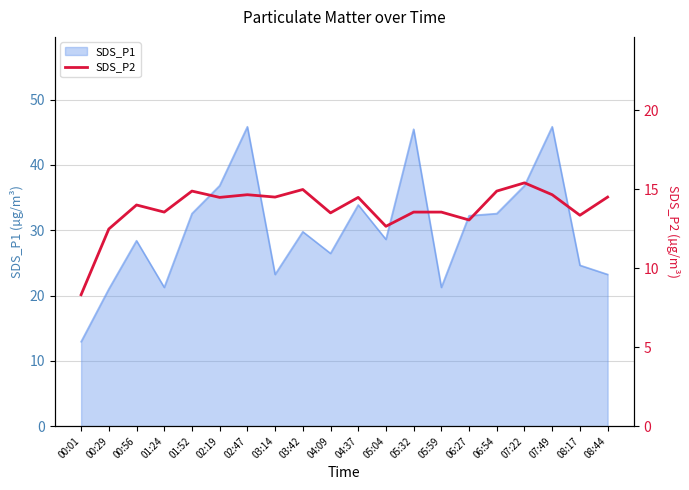

Reading left to right, what are all the values shown in this chart?

8.3	12.5	14.0	13.6	14.9	14.5	14.7	14.5	15.0	13.5	14.5	12.7	13.6	13.6	13.1	14.9	15.4	14.7	13.3	14.5